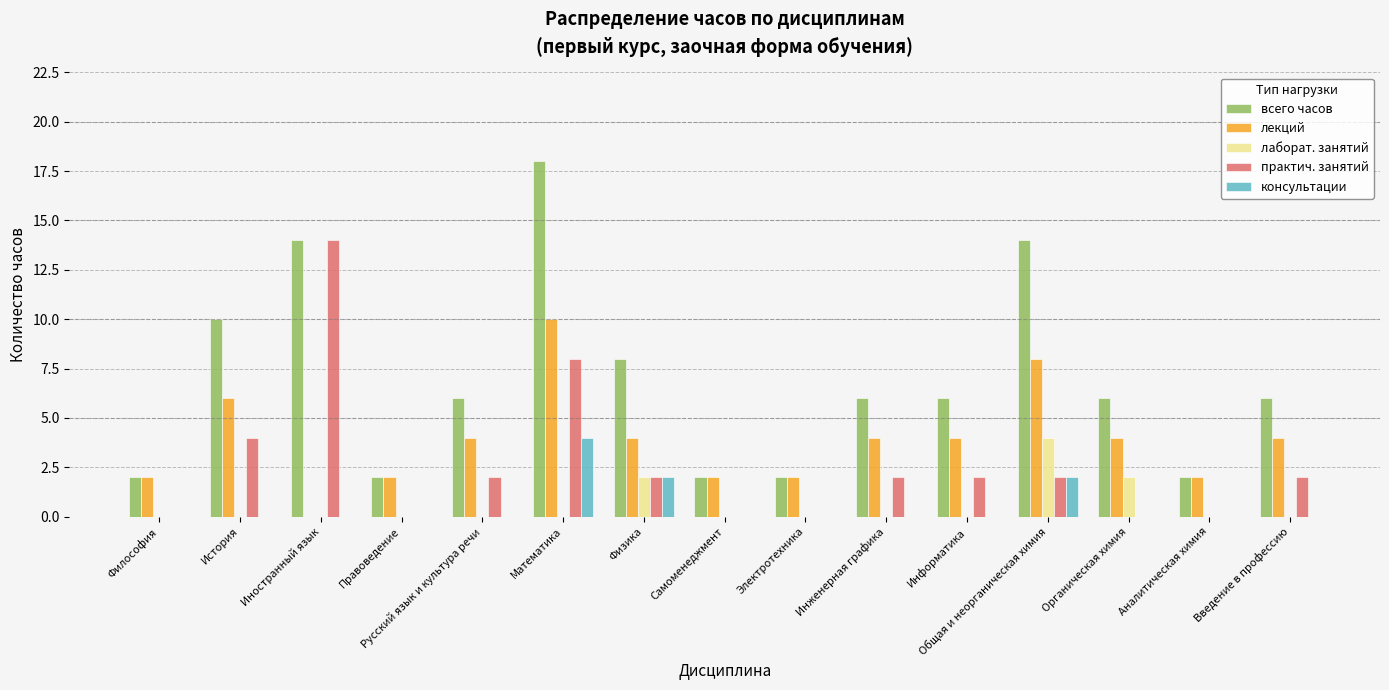

What is the sum of all практич. занятий values?

38